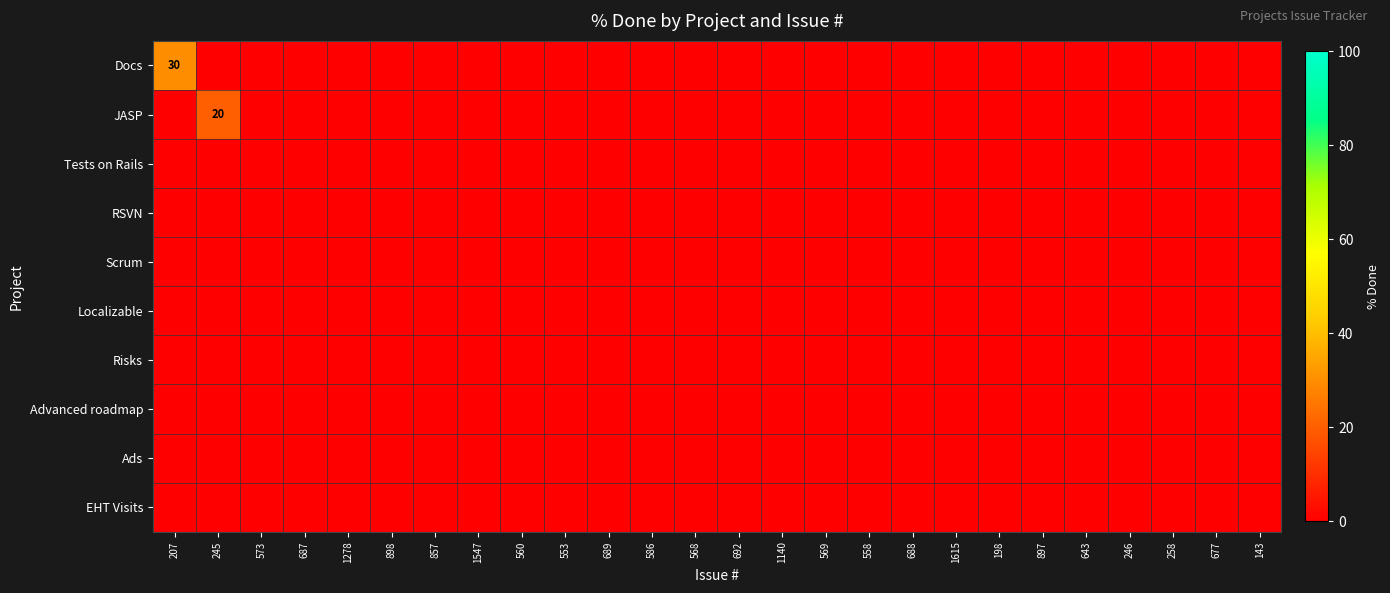

At 687, list the series in order from smallest to largest.

Docs, JASP, Tests on Rails, RSVN, Scrum, Localizable, Risks, Advanced roadmap, Ads, EHT Visits